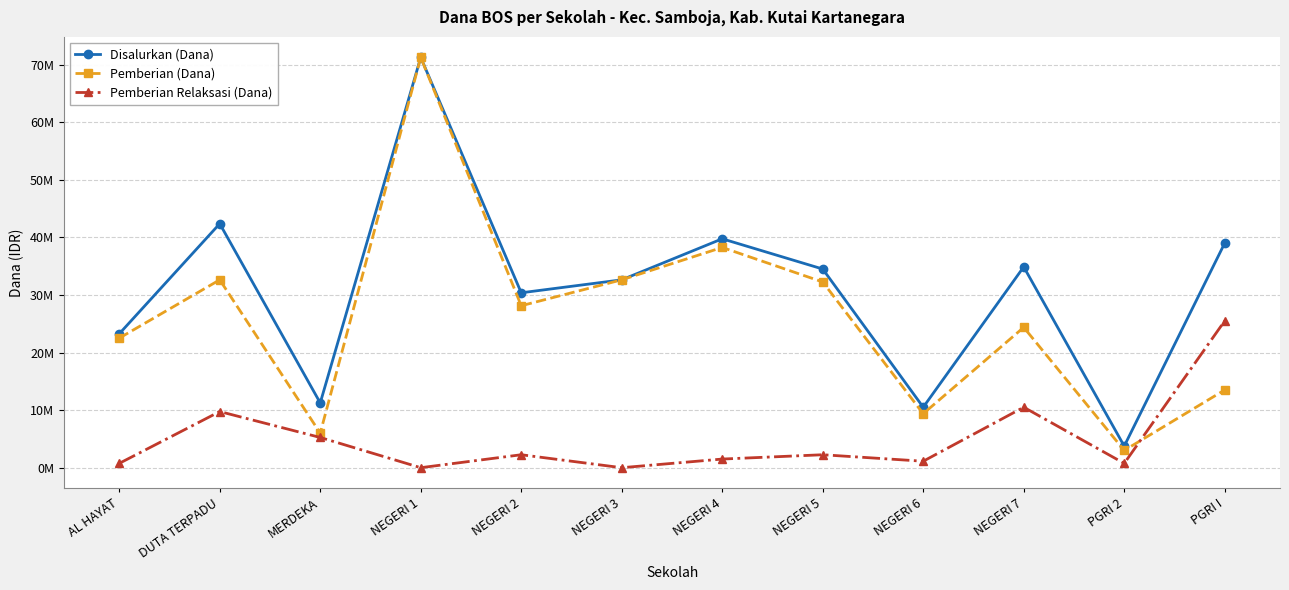

What are all the series names shown in the legend?

Disalurkan (Dana), Pemberian (Dana), Pemberian Relaksasi (Dana)